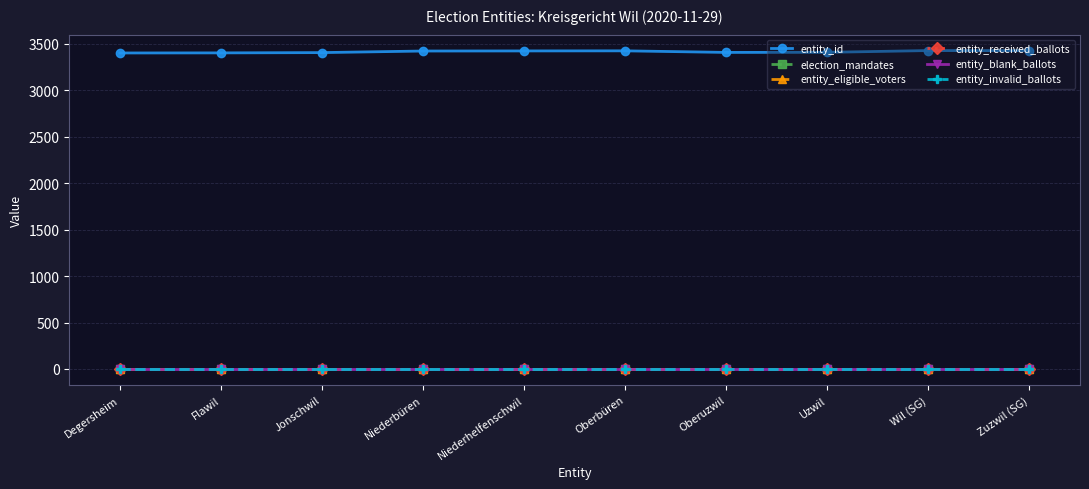

Is the value of entity_invalid_ballots at Oberbüren greater than the value of entity_received_ballots at Jonschwil?

No